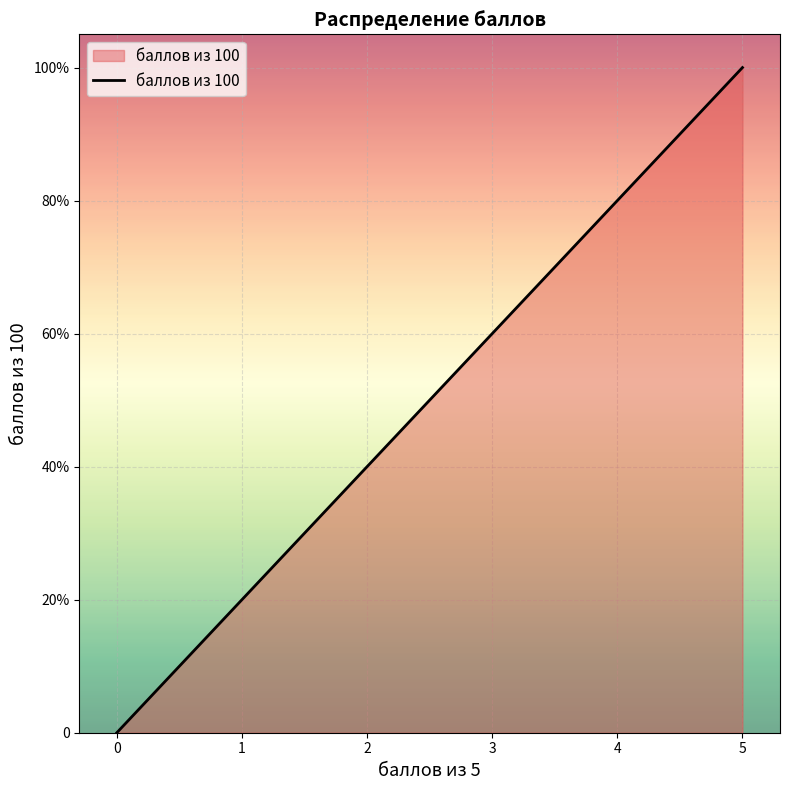

True or false: the data has more than 1 interior local peaks.

False